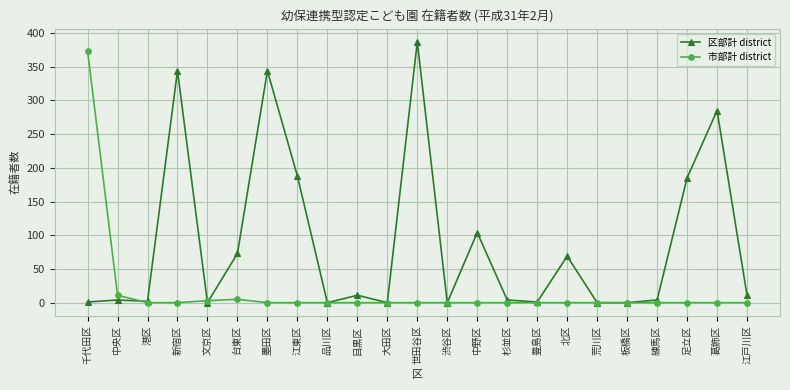

How many lines are shown in the chart?

2